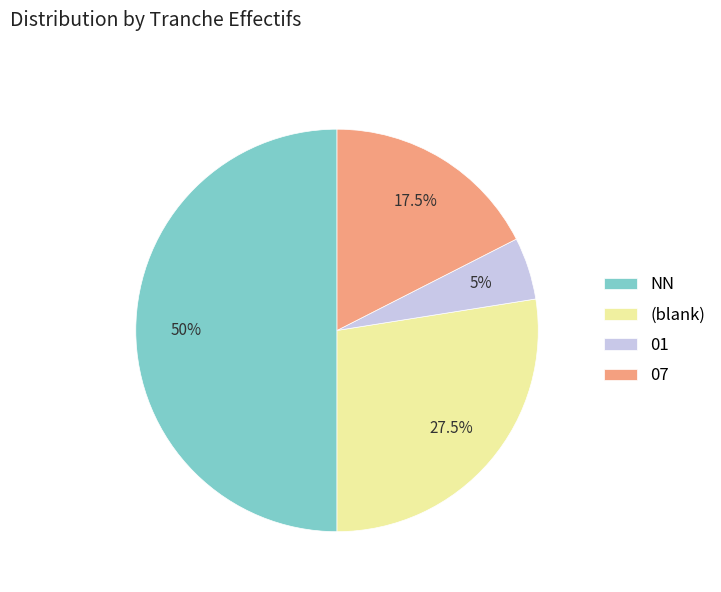

Which category has the biggest portion of the pie?

NN